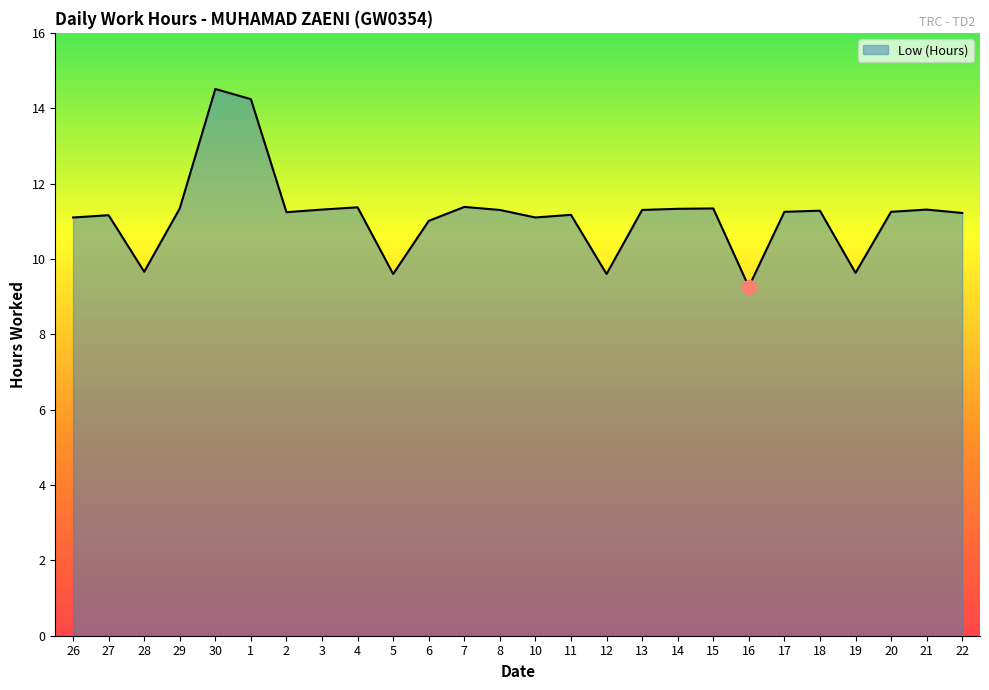

Does the chart have visible grid lines?

No